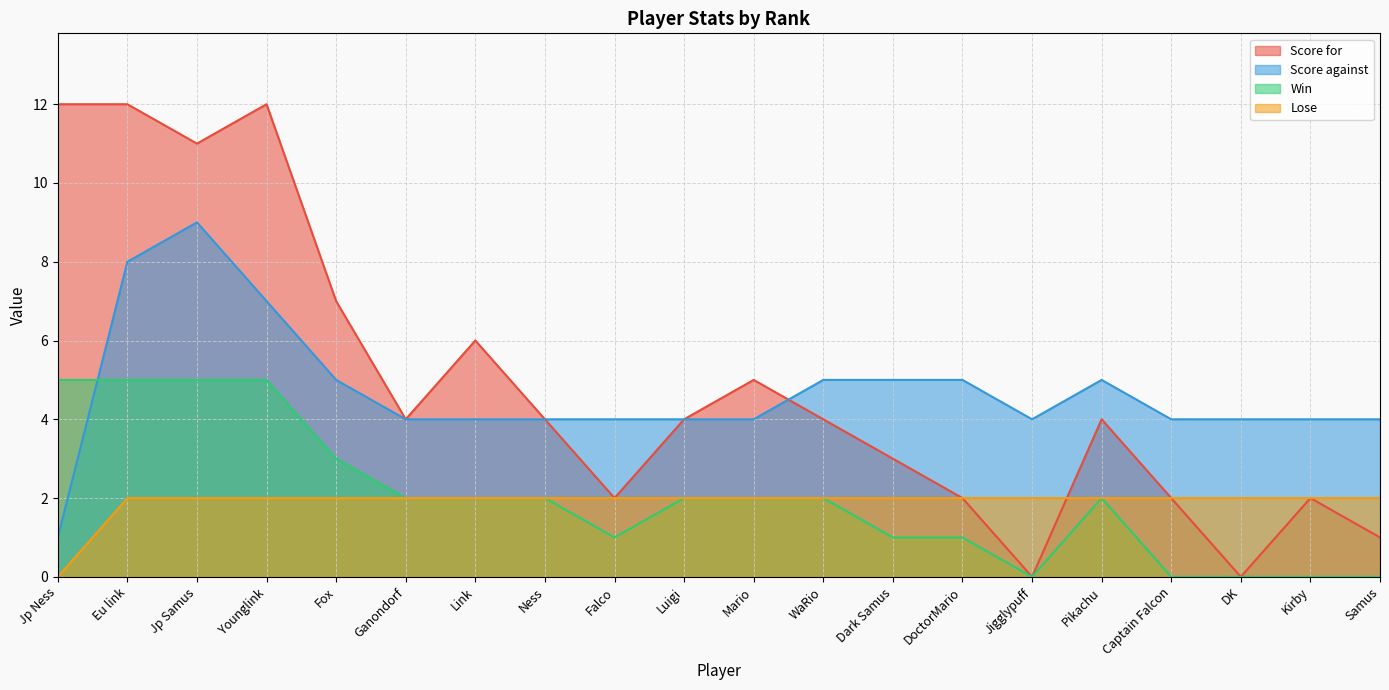

How many values in the Score against series exceed 4?

8